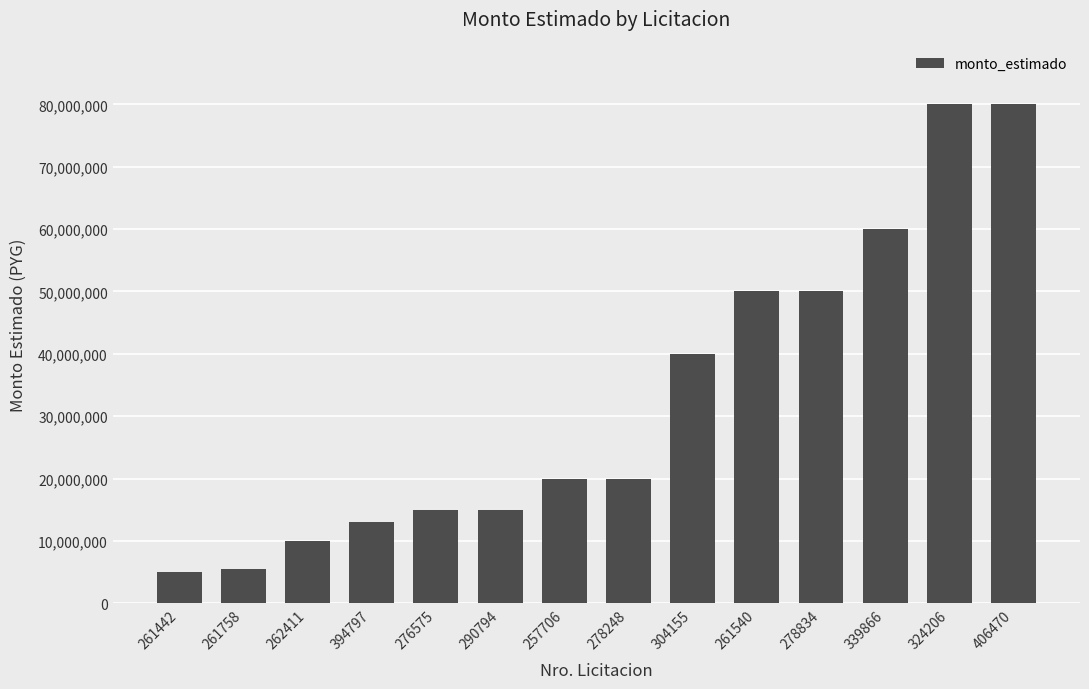

Reading left to right, transcribe all the data shown in this chart.

5000000	5500000	10000000	13000000	15000000	15000000	20000000	20000000	40000000	50000000	50000000	60000000	80000000	80000000